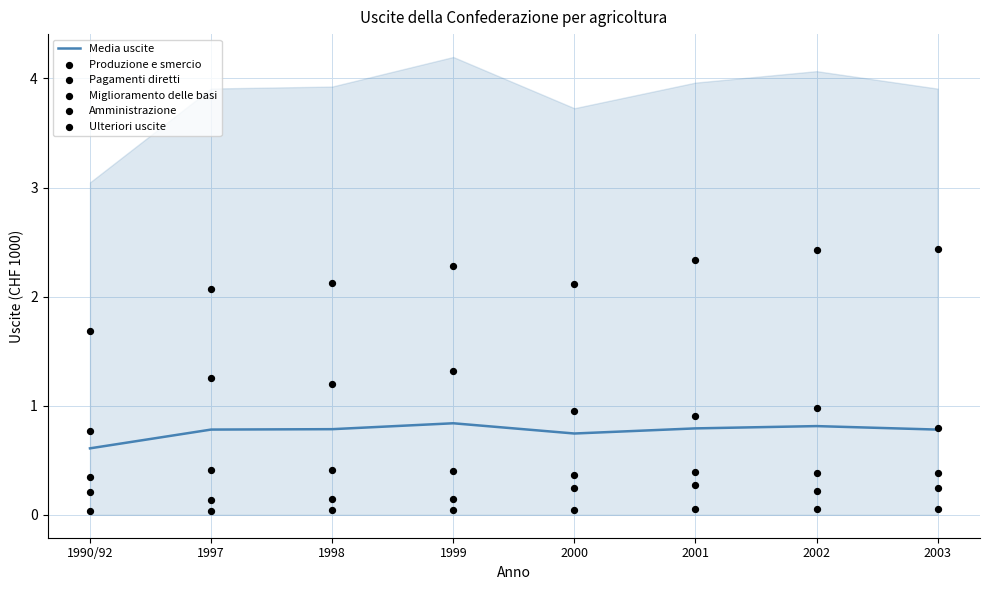

What is the total value across all series at 1998?

4.7